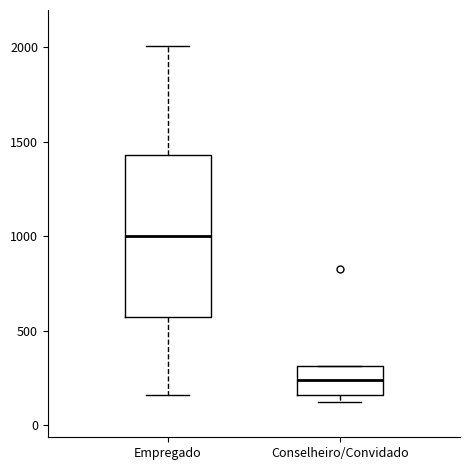

Comparing the boxes themselves (not the whiskers), which one is the tallest?

Empregado